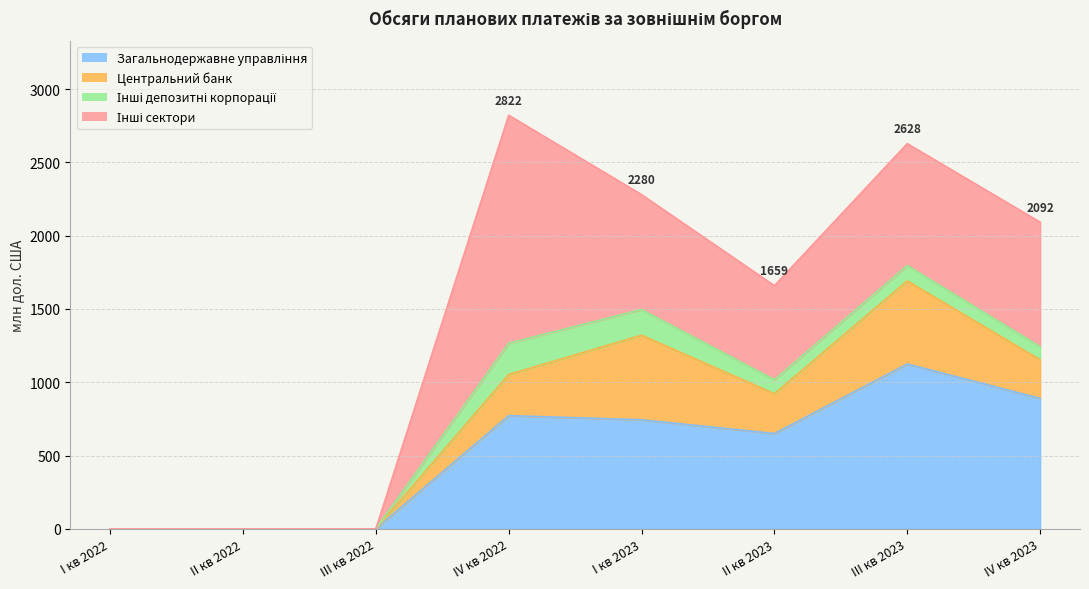

How many positive values does the Центральний банк series have?

5